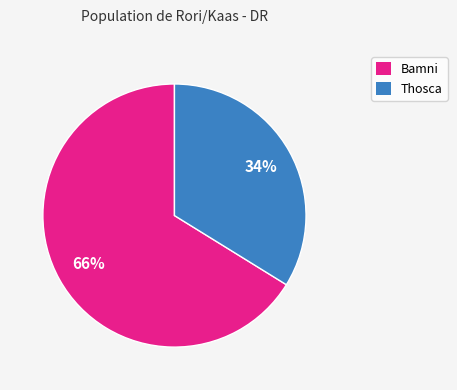

Which slice is the smallest?

Thosca